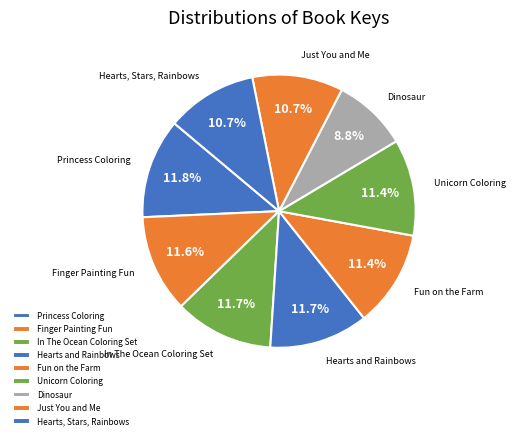

How much of the chart is everything except Dinosaur?

91.2%